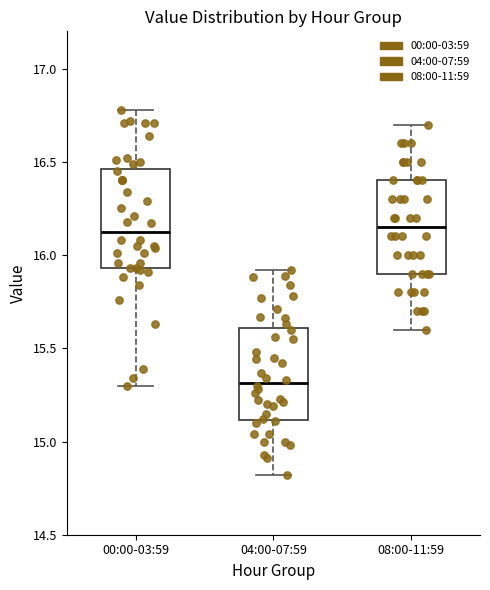

Which box's median line is the lowest?

04:00-07:59